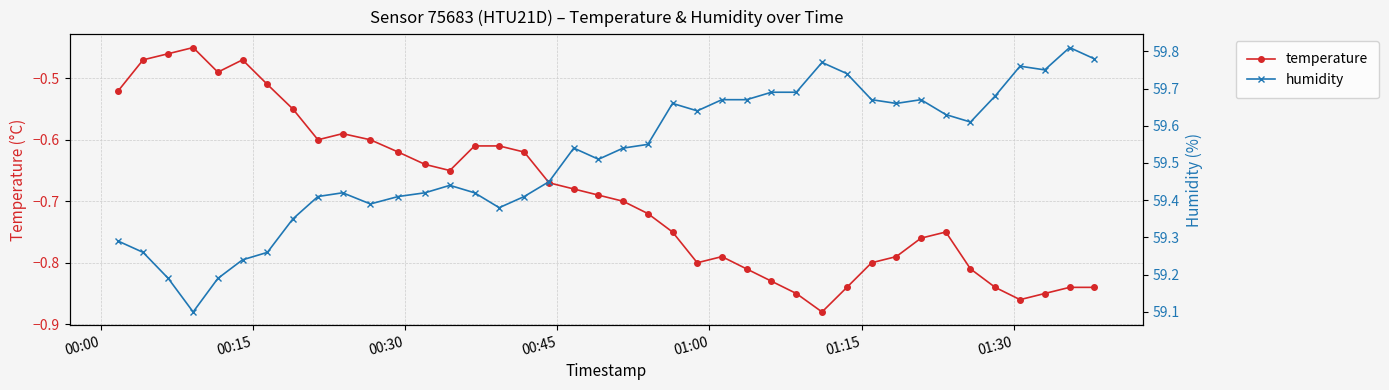

True or false: temperature has more than 2 points higher than both neighbors.

True